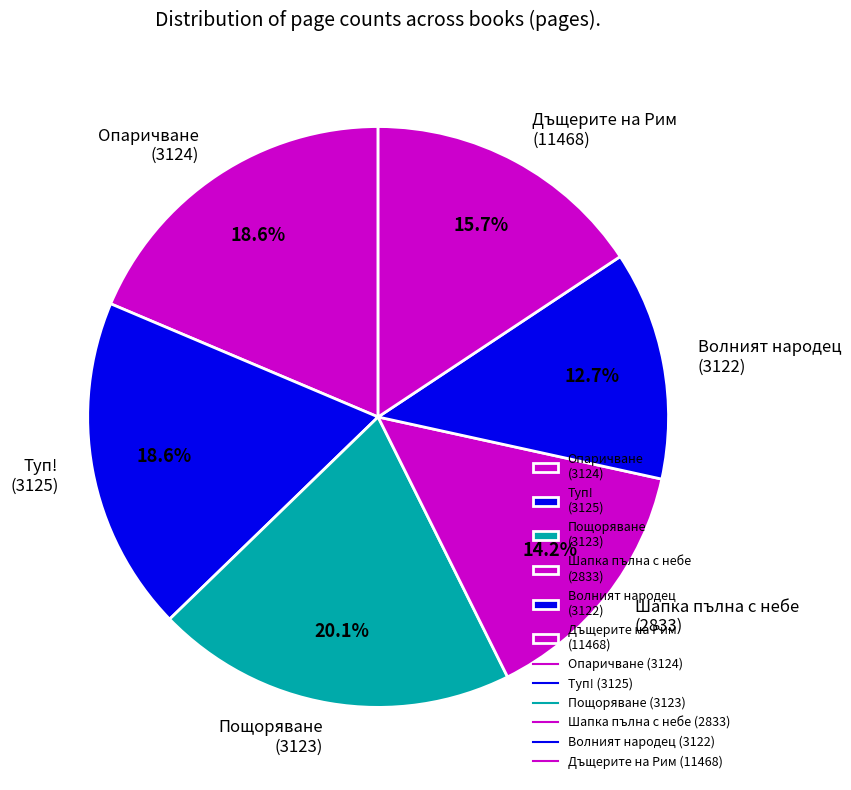

Which has a higher value, Дъщерите на Рим (11468) or Туп! (3125)?

Туп! (3125)